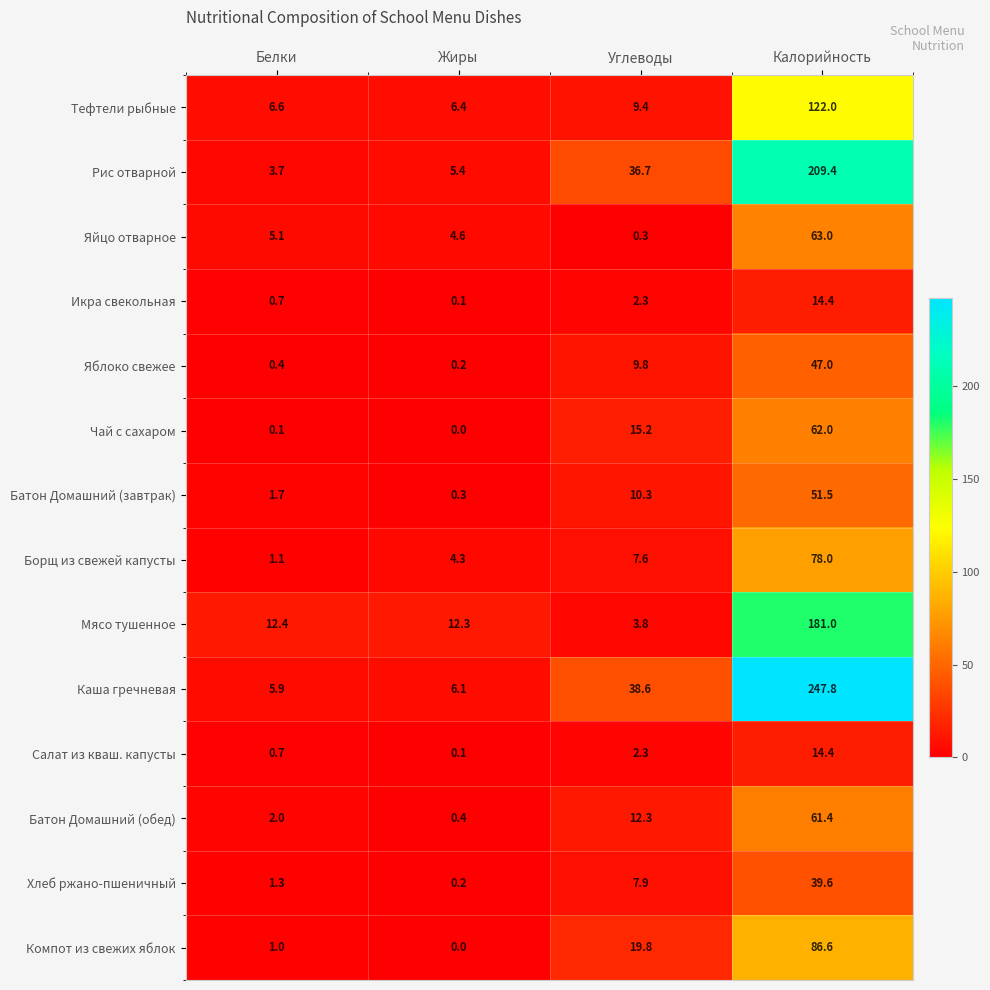

Between Жиры and Калорийность, which series saw the biggest shift?

Каша гречневая